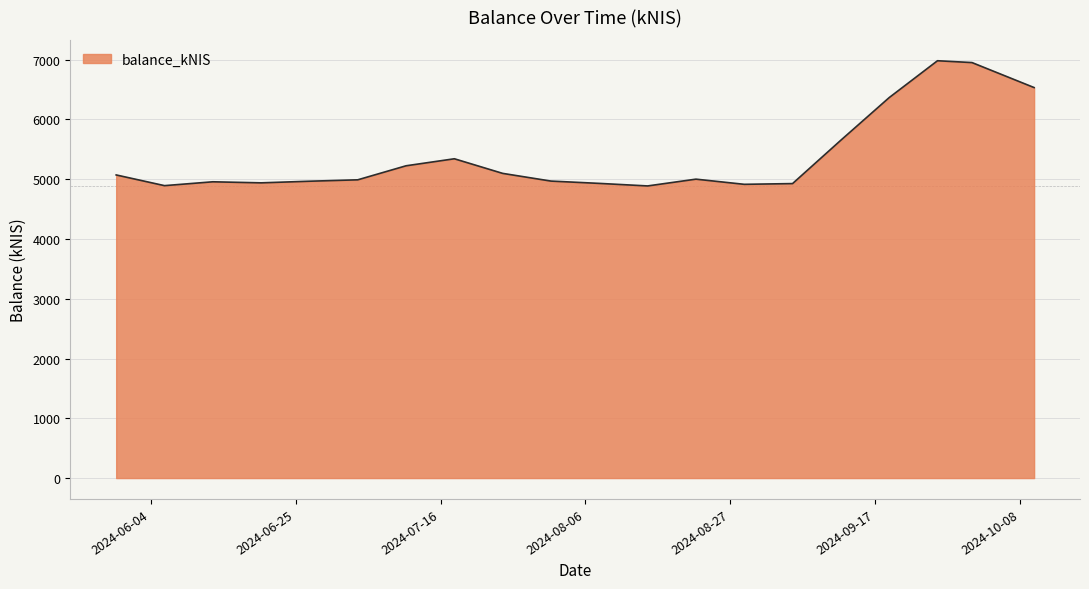

What is the smallest value displayed?

4887.0